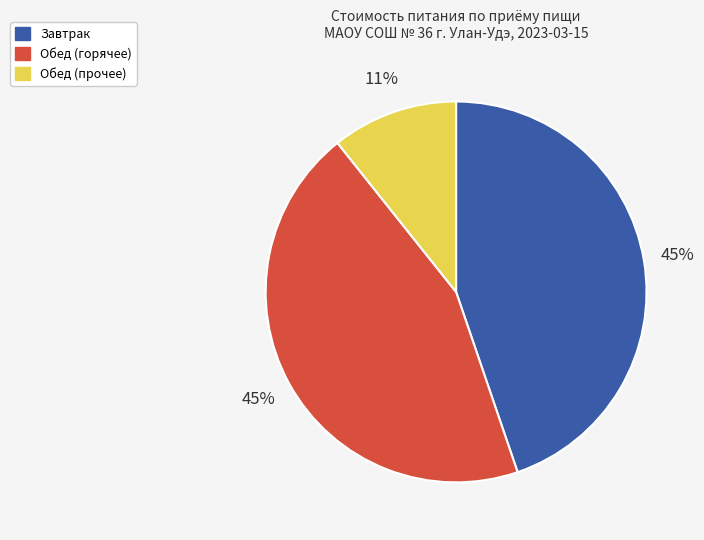

To the nearest percent, what is the average slice percentage?

33%